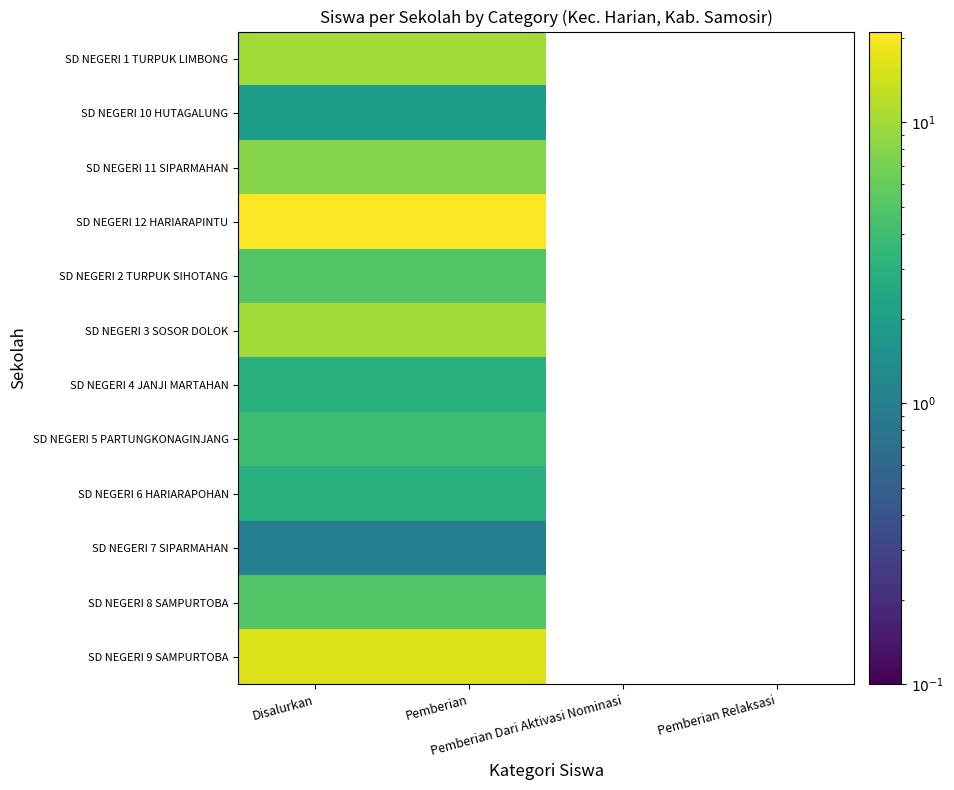

Which label corresponds to the largest value in the chart?

Disalurkan